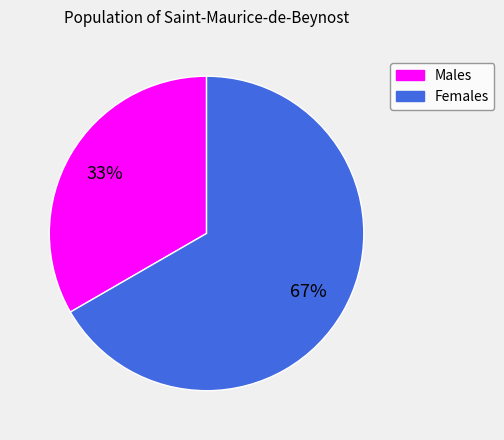

Does any single category account for the majority?

Yes